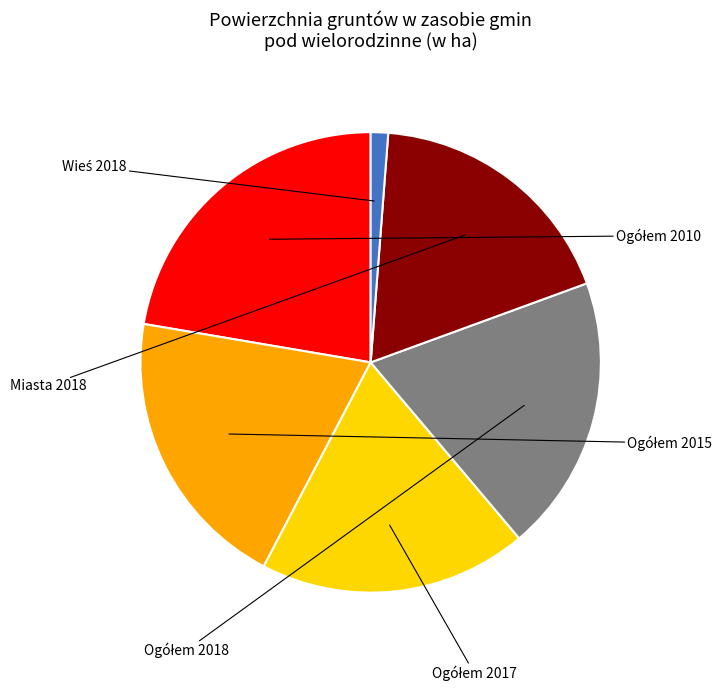

Count the number of slices in the pie.

6